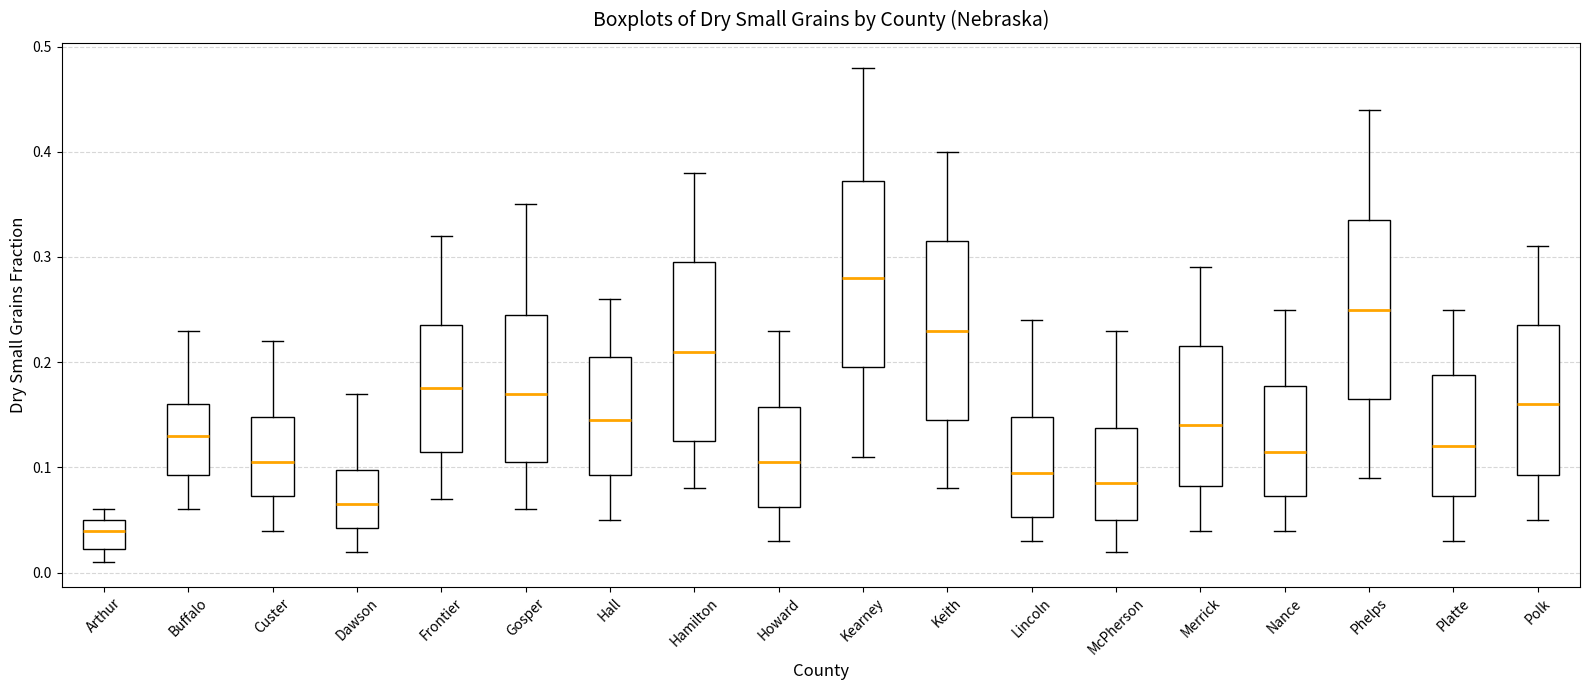

Where does the lower whisker of the box for Nance end on the y-axis? The values are not printed on the chart, so give them approximately, as read against the axis.

0.04